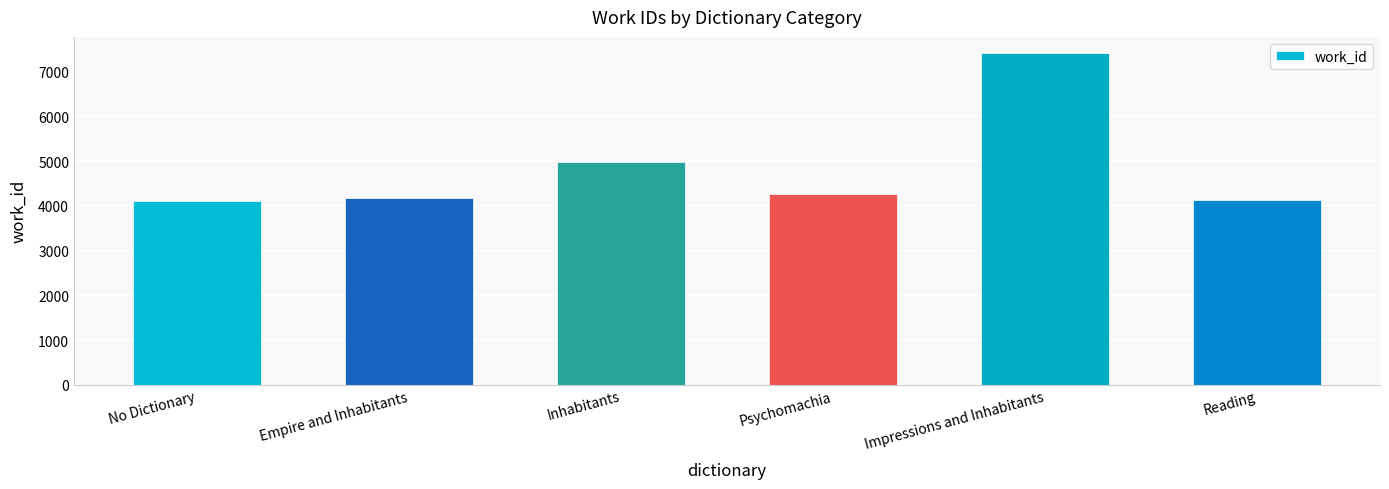

The chart shows a value of 2139 at Reading. True or false?

False